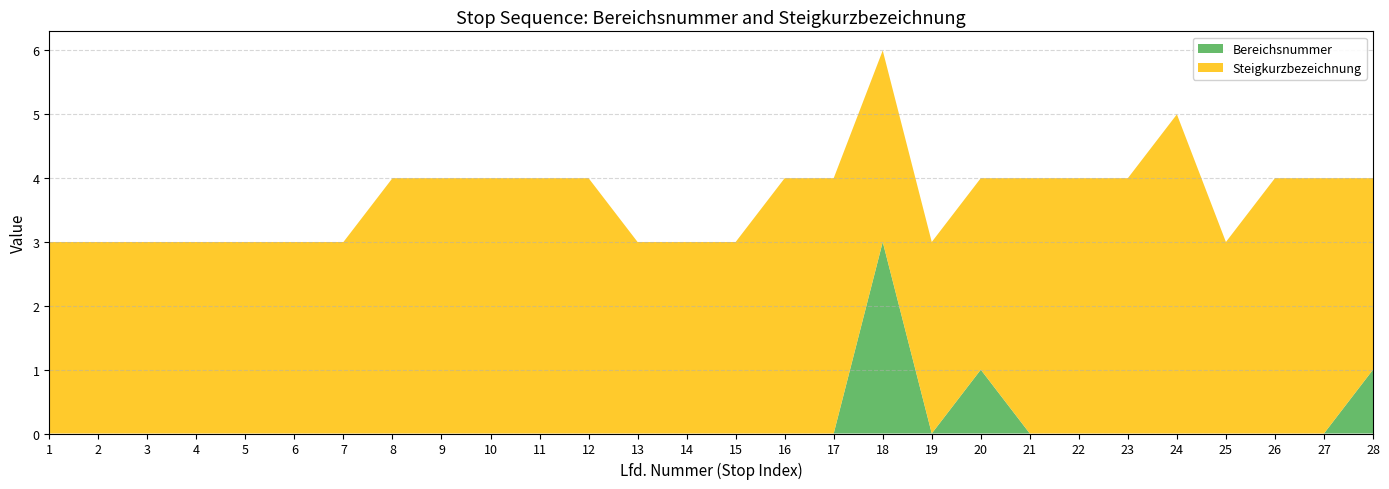

Reading left to right, extract all data points from this chart.

Bereichsnummer: 0	0	0	0	0	0	0	0	0	0	0	0	0	0	0	0	0	3	0	1	0	0	0	0	0	0	0	1
Steigkurzbezeichnung: 3	3	3	3	3	3	3	4	4	4	4	4	3	3	3	4	4	3	3	3	4	4	4	5	3	4	4	3